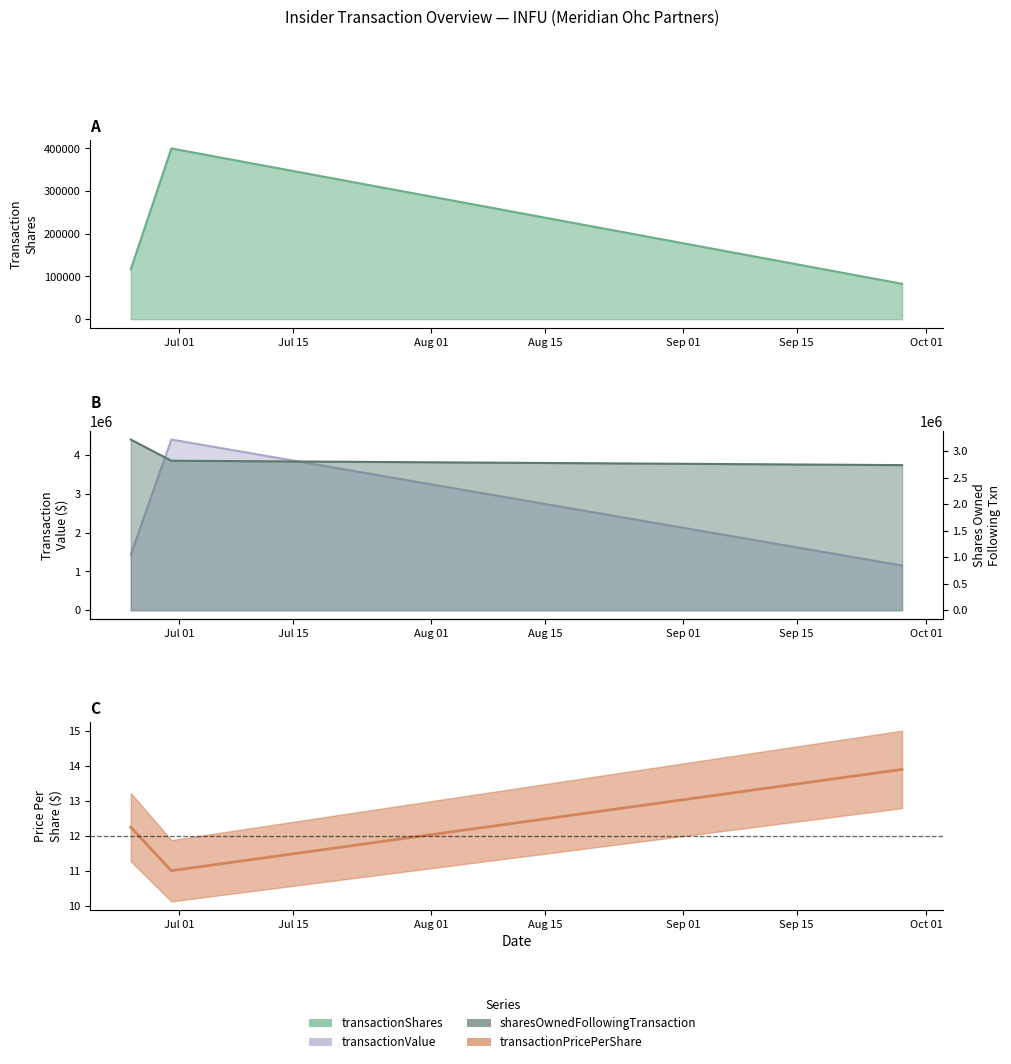

The transactionPricePerShare series shows 6.0 at 2020-06-30. True or false?

False